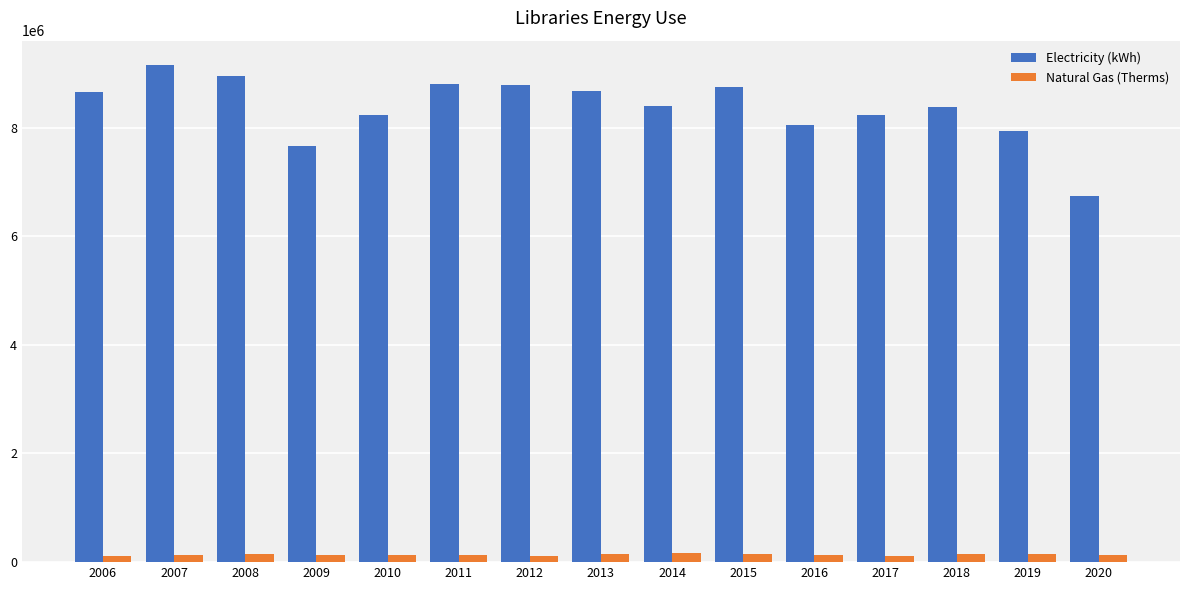

Which series has the largest total across all categories?

Electricity (kWh)